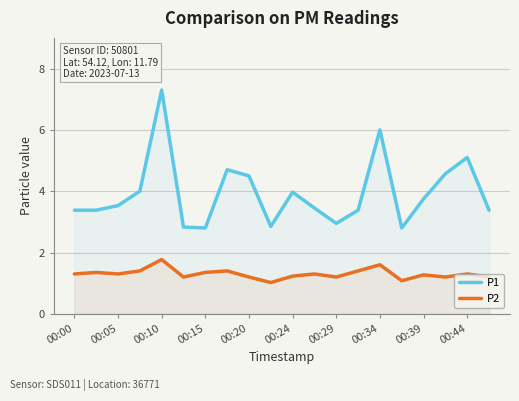

What is the sum of the P1 values at 00:15 and 00:44?

7.9